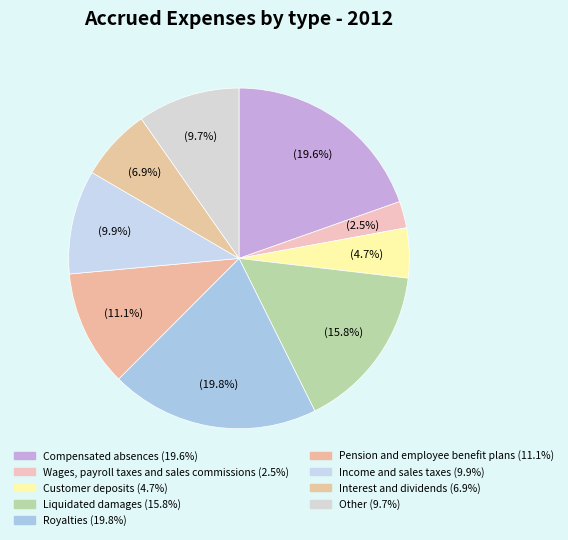

Rank the categories by value from lowest to highest.

Wages, payroll taxes and sales commissions, Customer deposits, Interest and dividends, Other, Income and sales taxes, Pension and employee benefit plans, Liquidated damages, Compensated absences, Royalties